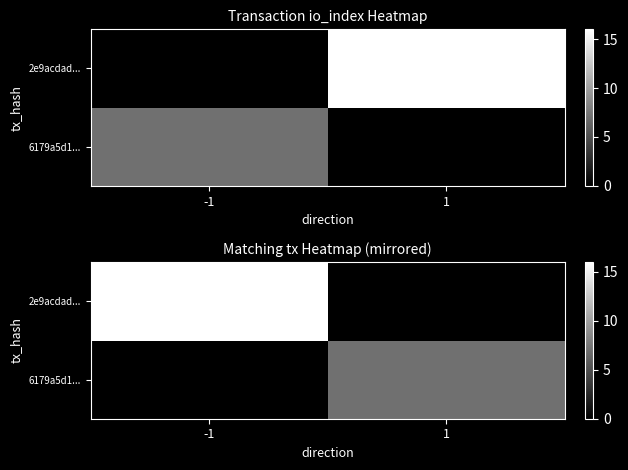

How many values in the 6179a5d1... series are below 7?

1